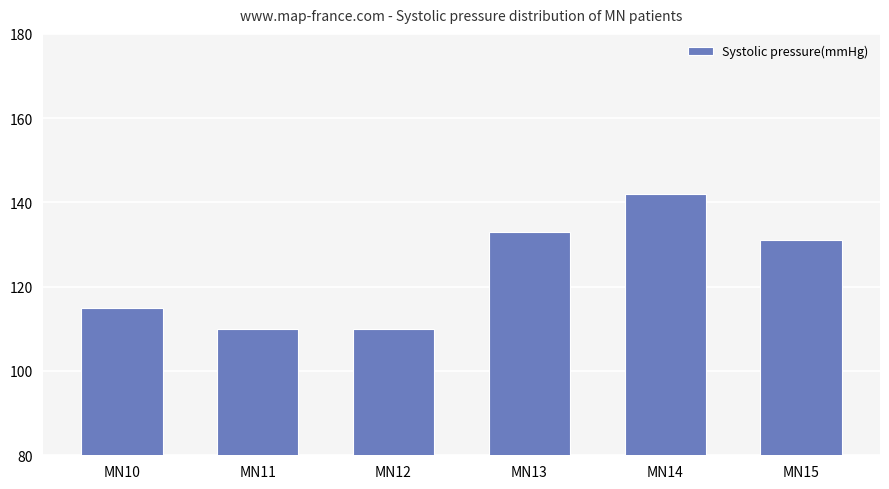

The chart shows a value of 110 at MN11. True or false?

True